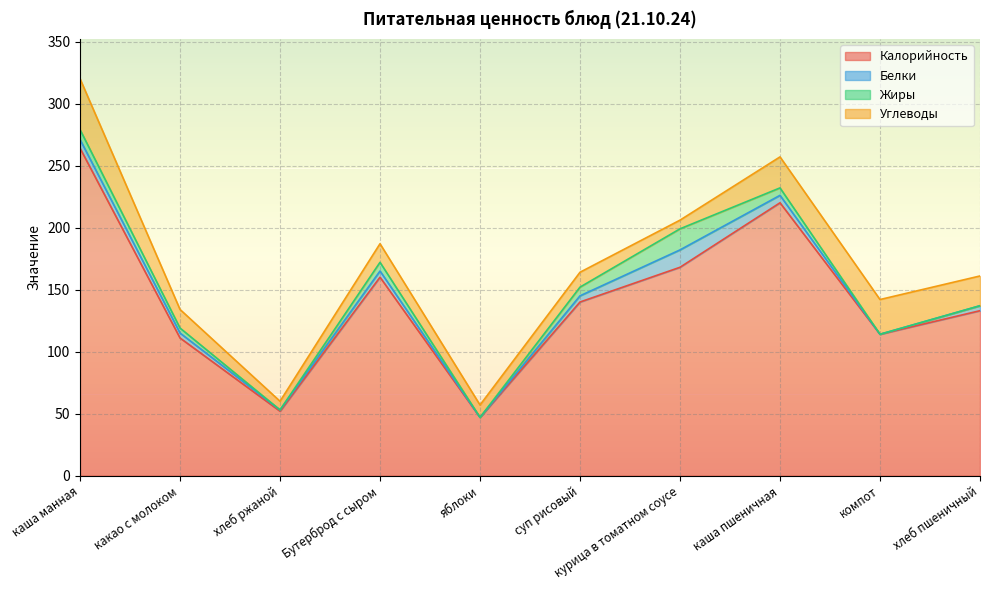

What is the difference between the second highest and minimum values in the Жиры series?

8